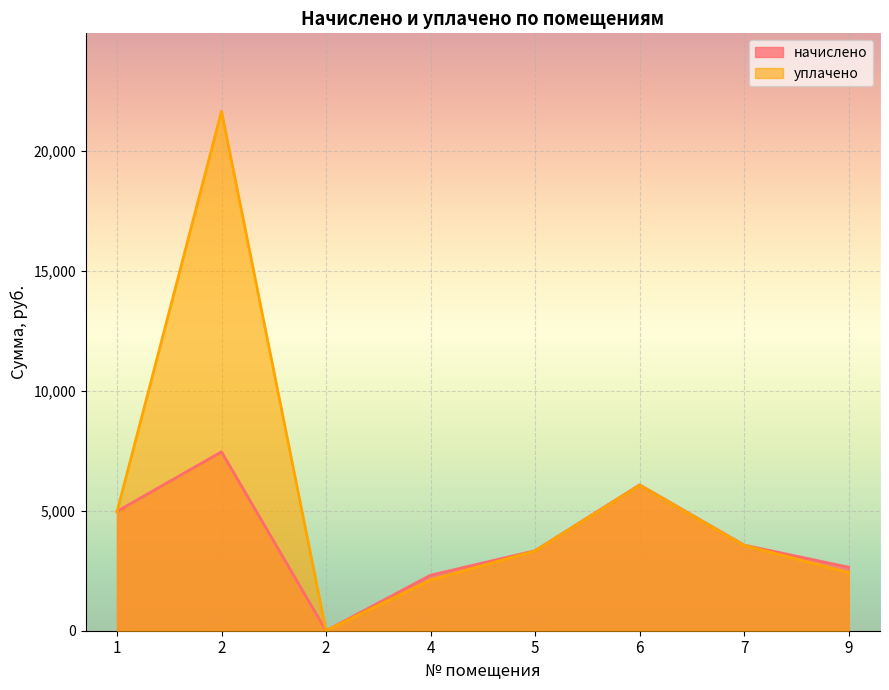

Where is the first local maximum for начислено?

2